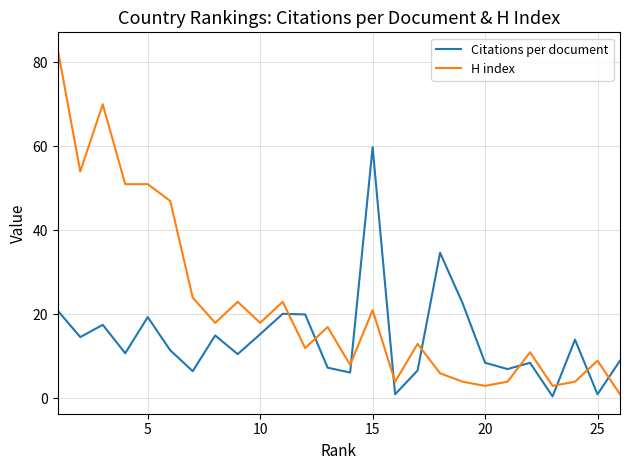

How many lines are shown in the chart?

2